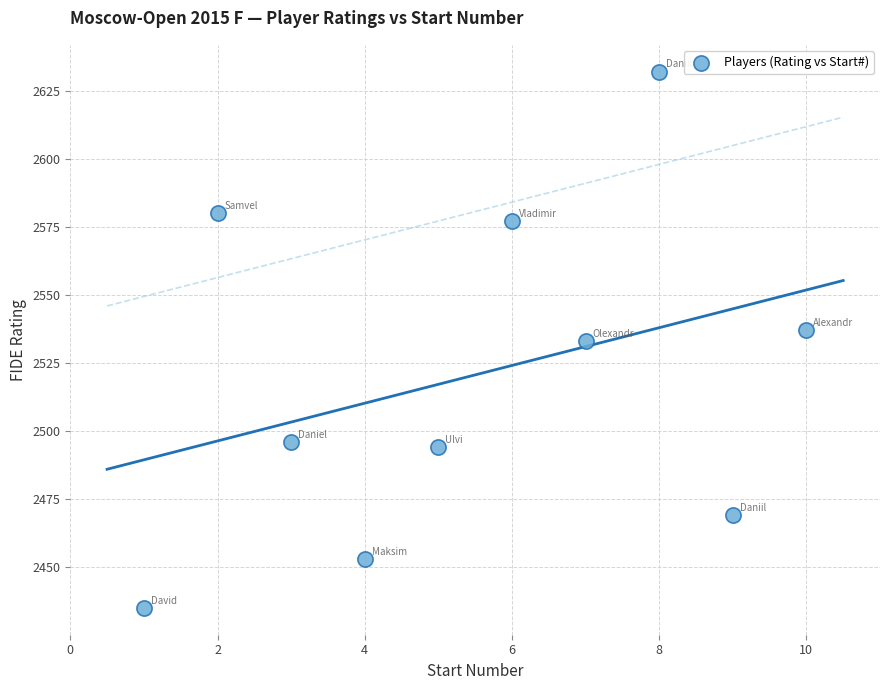

What is the average X value?

6